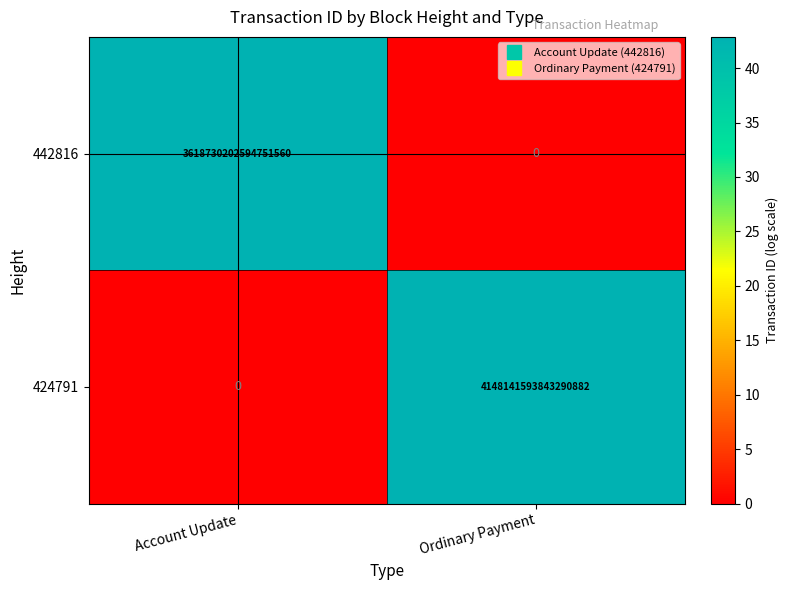

Which series changed the most between Account Update and Ordinary Payment?

424791